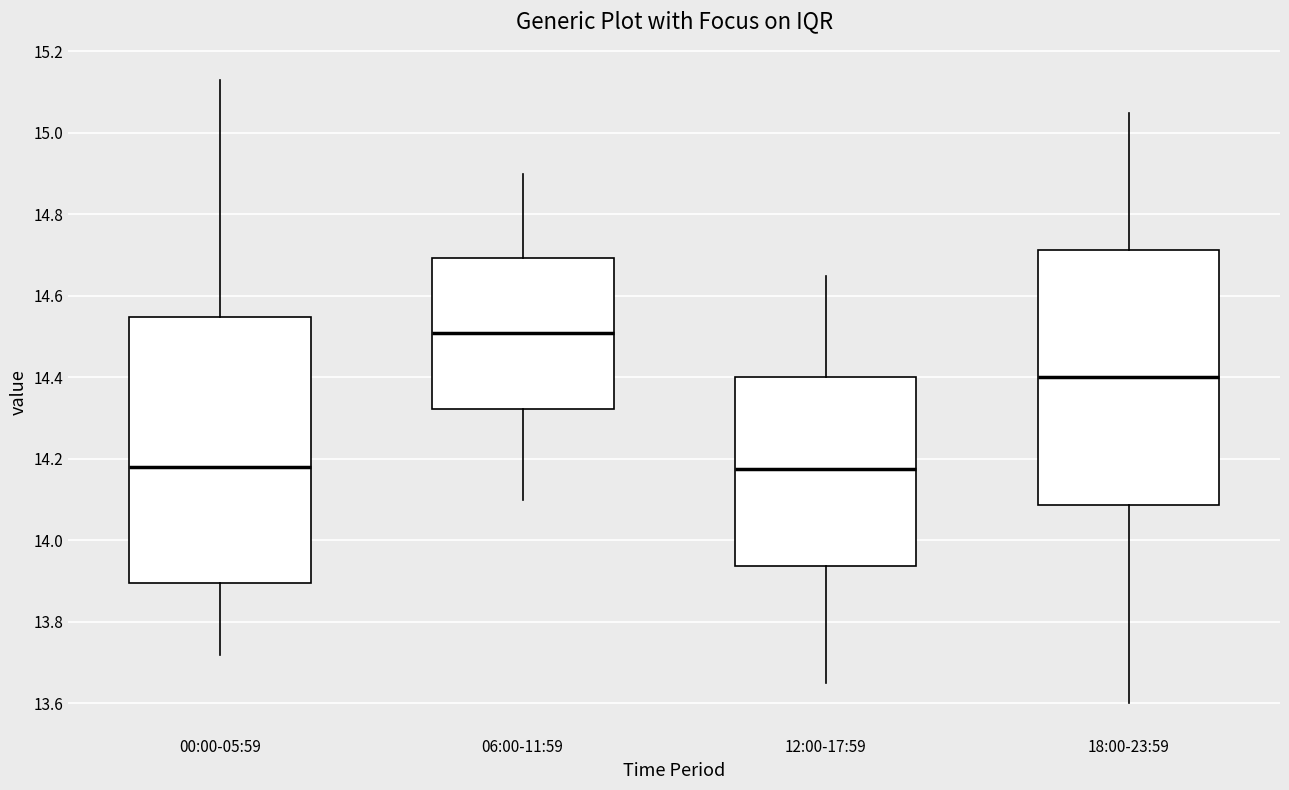

Where does the median line of the box for 12:00-17:59 sit on the y-axis? The values are not printed on the chart, so give them approximately, as read against the axis.

14.18